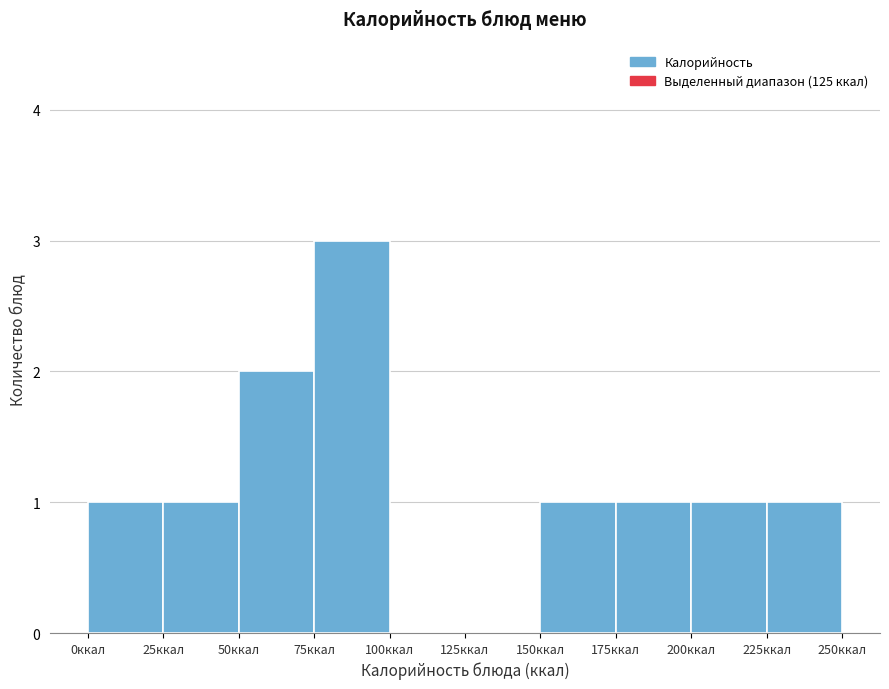

Which range on the x-axis has the tallest bar?

75 to 100